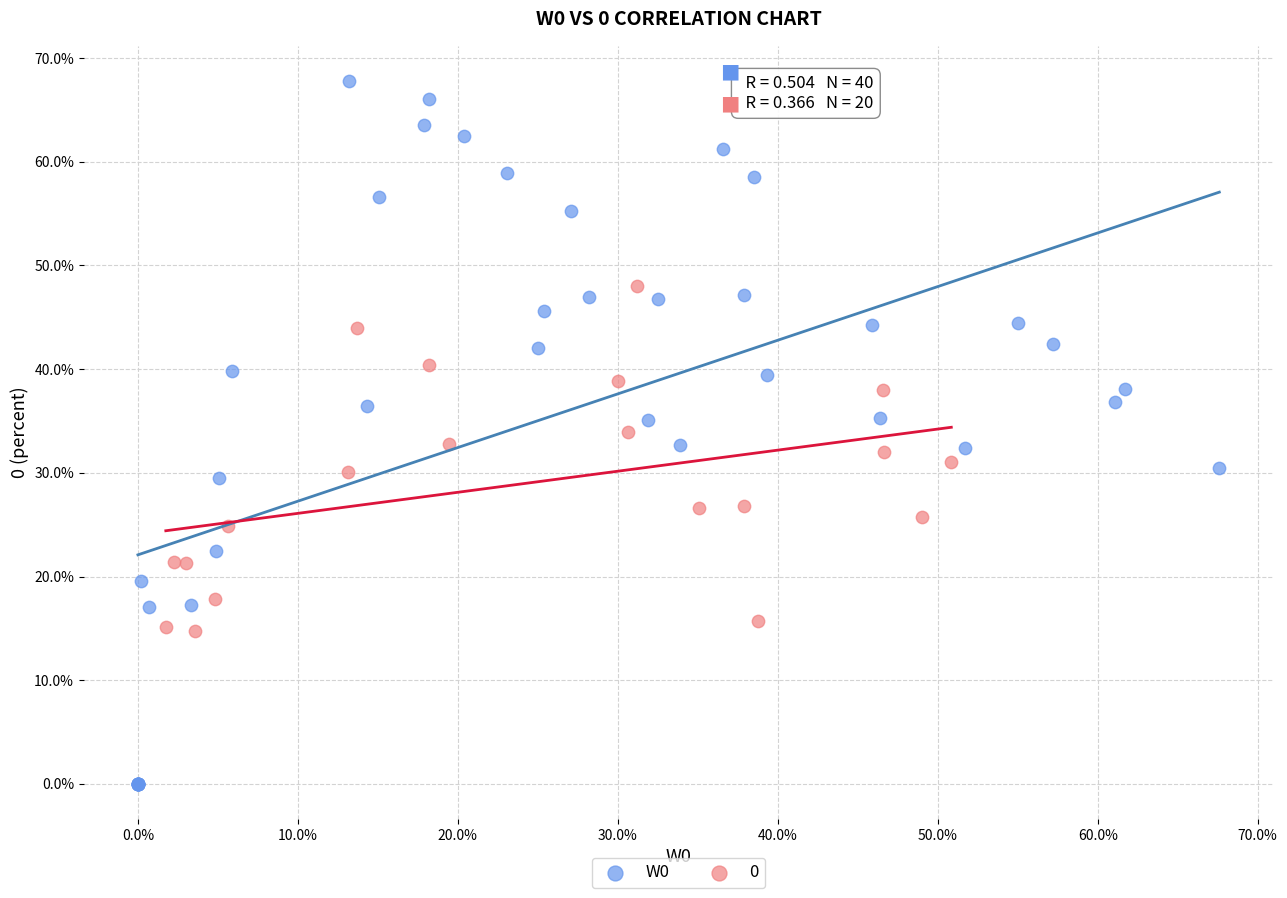

Which series contains the highest Y value?

W0